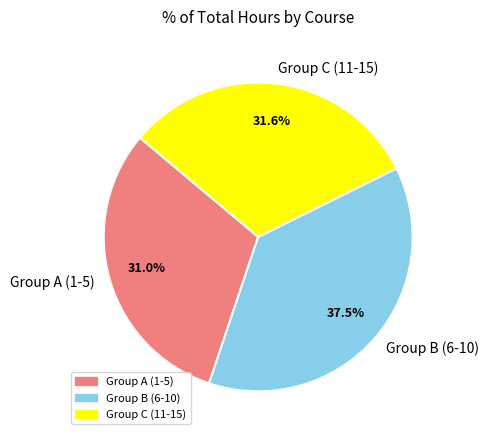

Combined, do Group C (11-15) and Group B (6-10) account for over 50%?

Yes